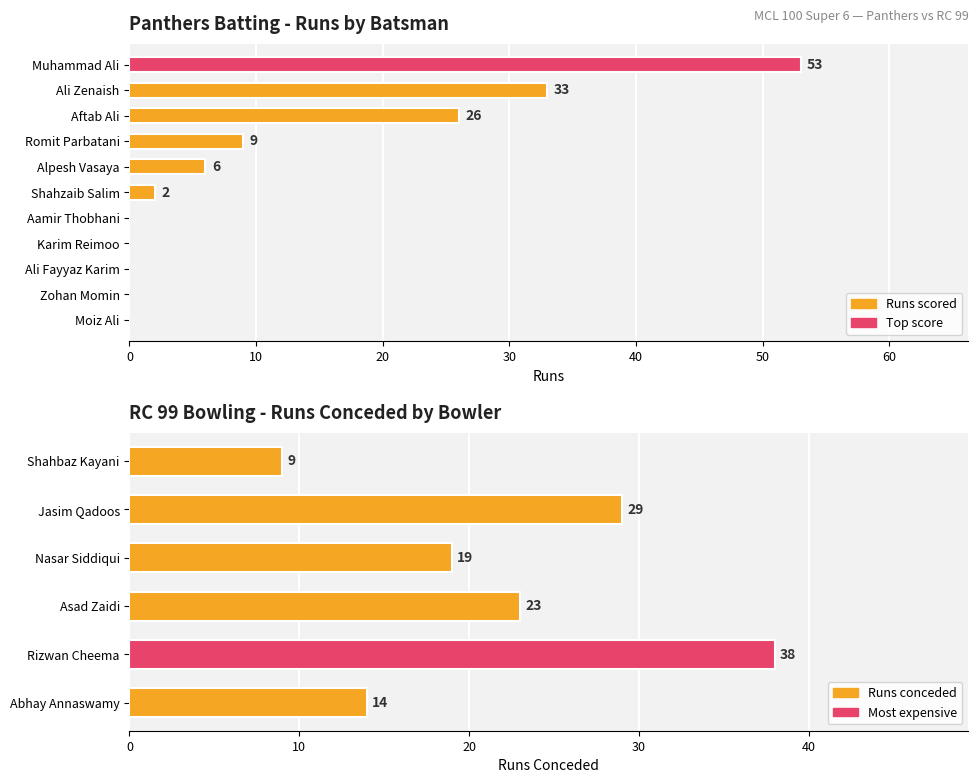

At which category does the chart reach its peak across all series?

Muhammad Ali